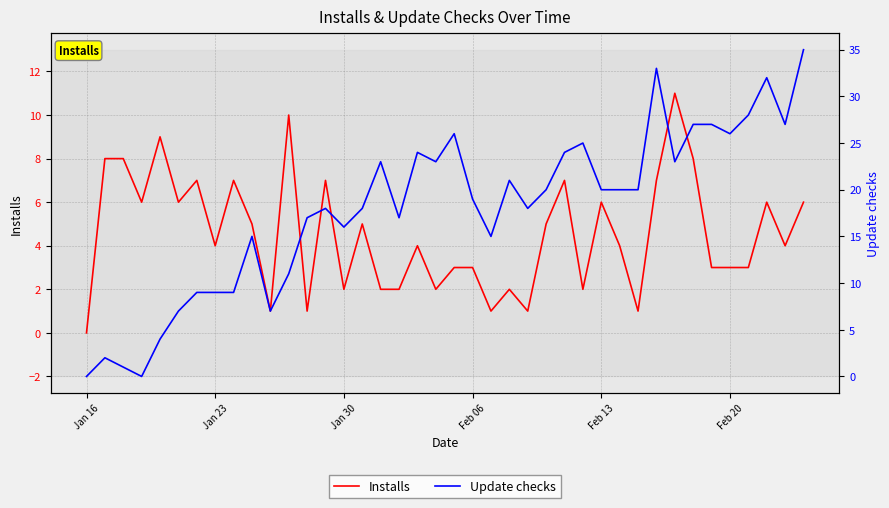

How many interior local valleys does the Installs series have?

12